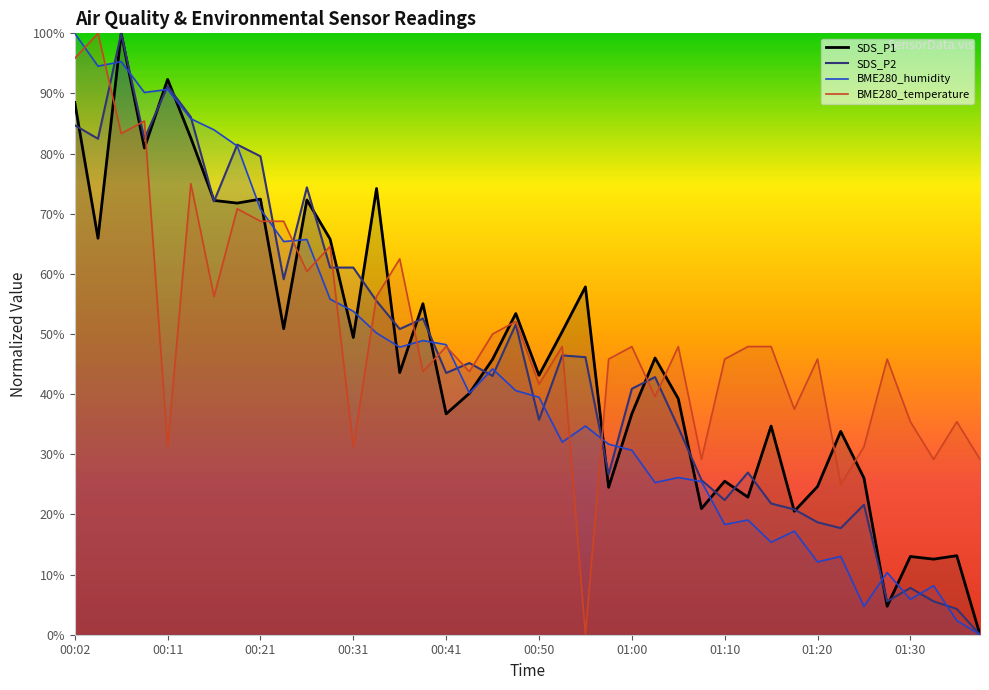

The value of SDS_P1 at 00:41 is 36.7. True or false?

True